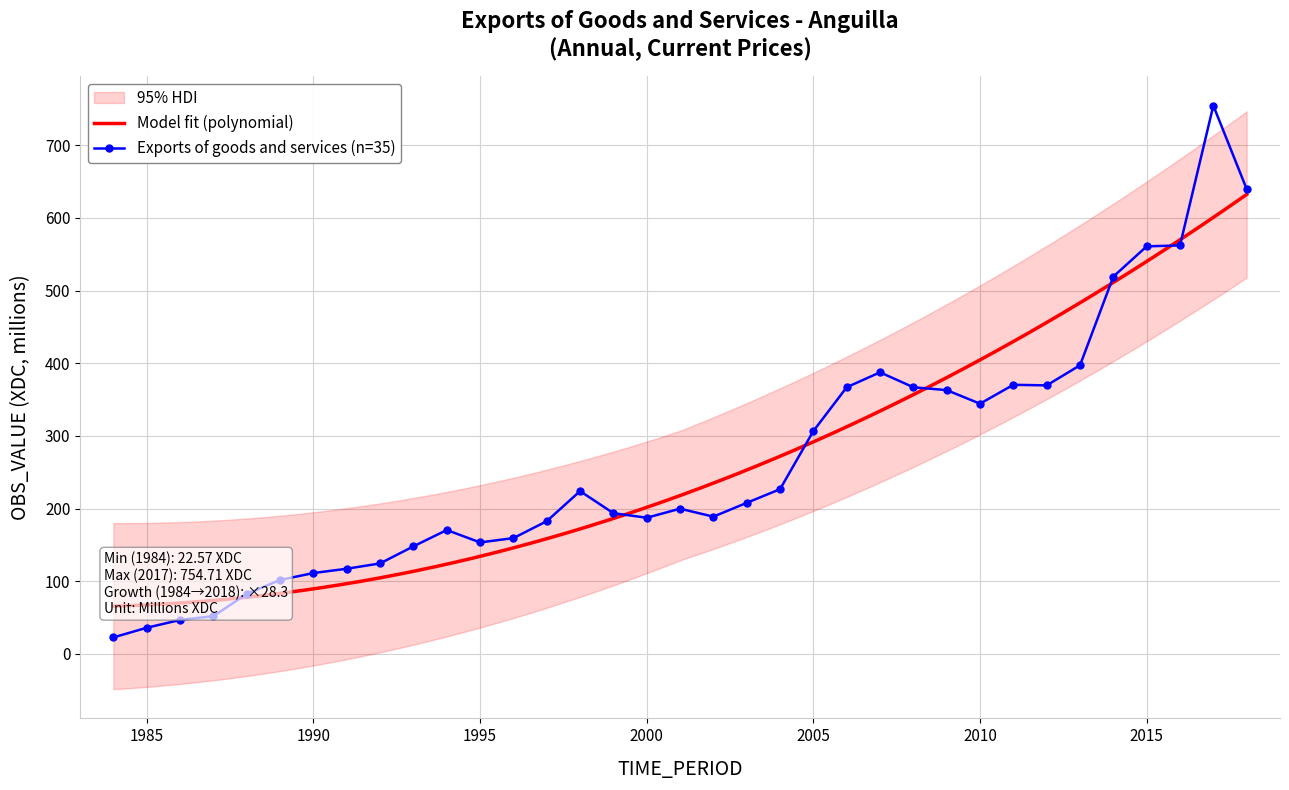

How many data points in Exports of goods and services (n=35) are above 199?

18